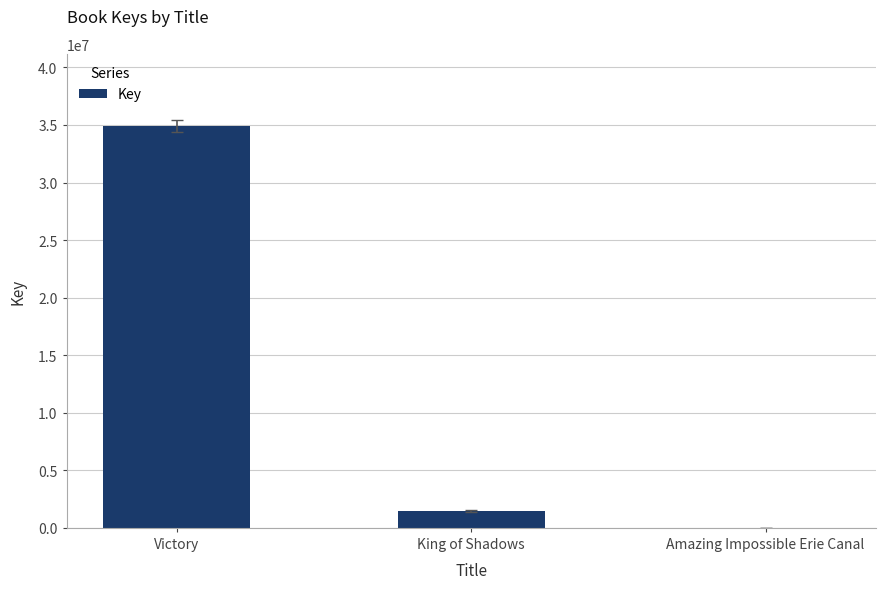

At which category does the chart reach its peak across all series?

Victory